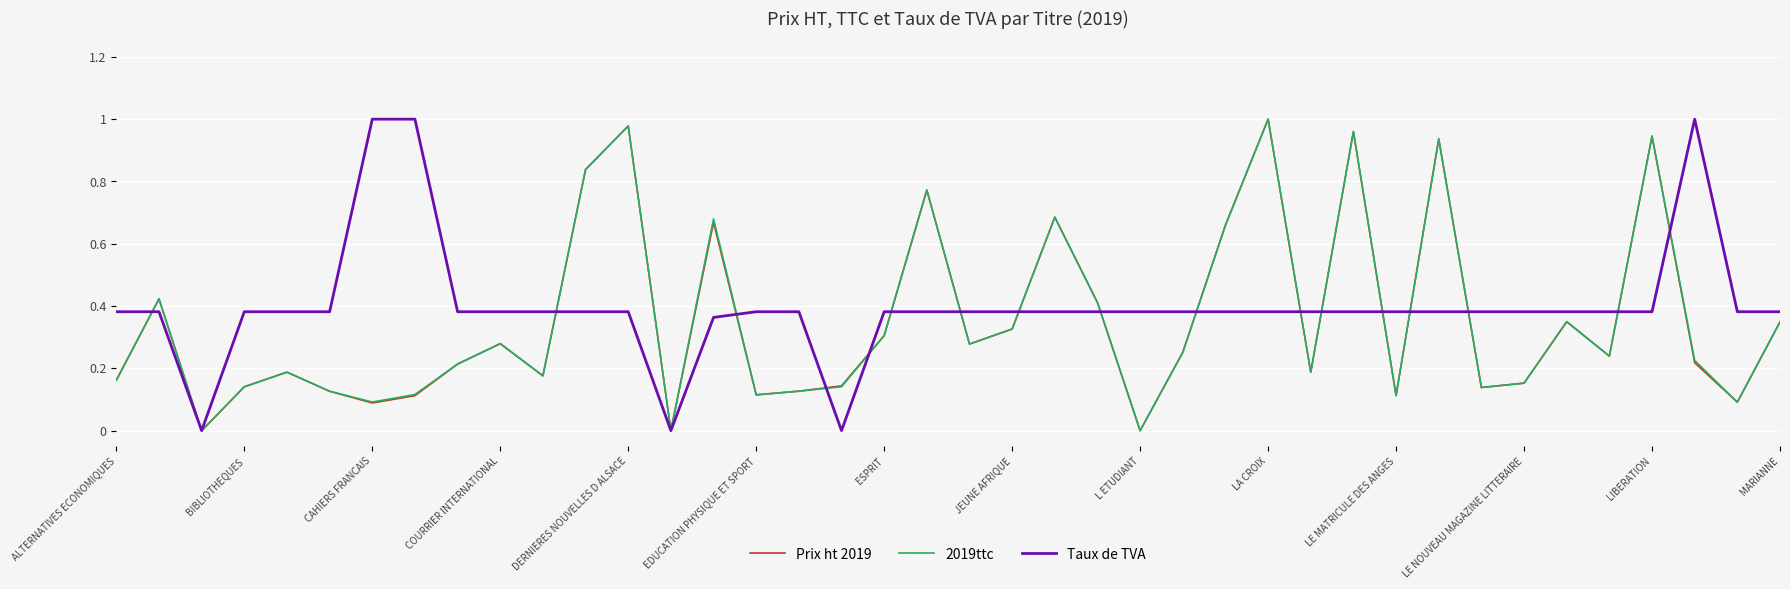

Does the chart have visible grid lines?

Yes